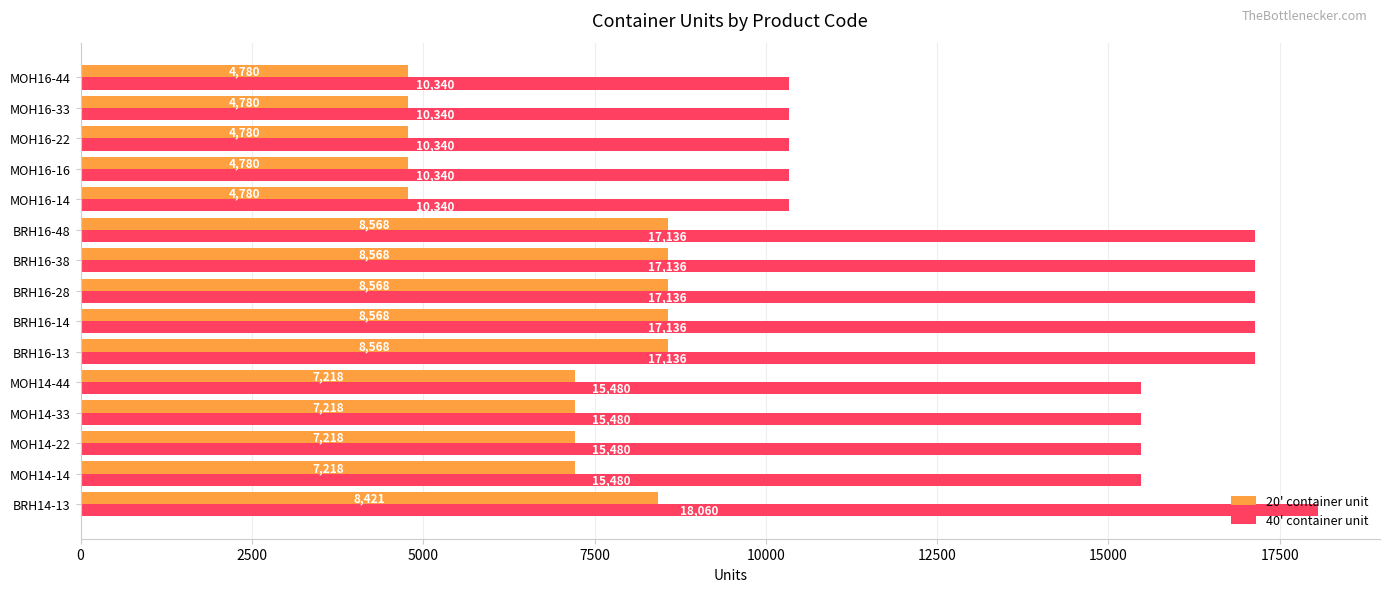

The 20' container unit series shows 4780 at MOH16-44. True or false?

True